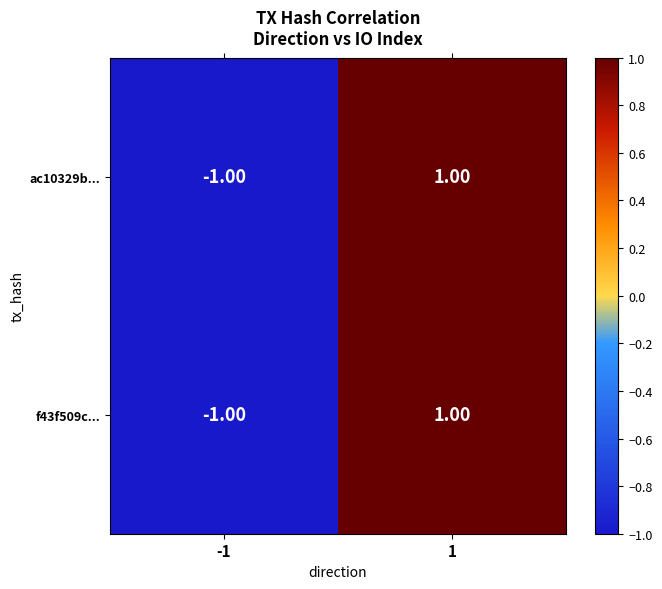

Is the value of ac10329b... at 1 greater than the value of f43f509c... at -1?

Yes